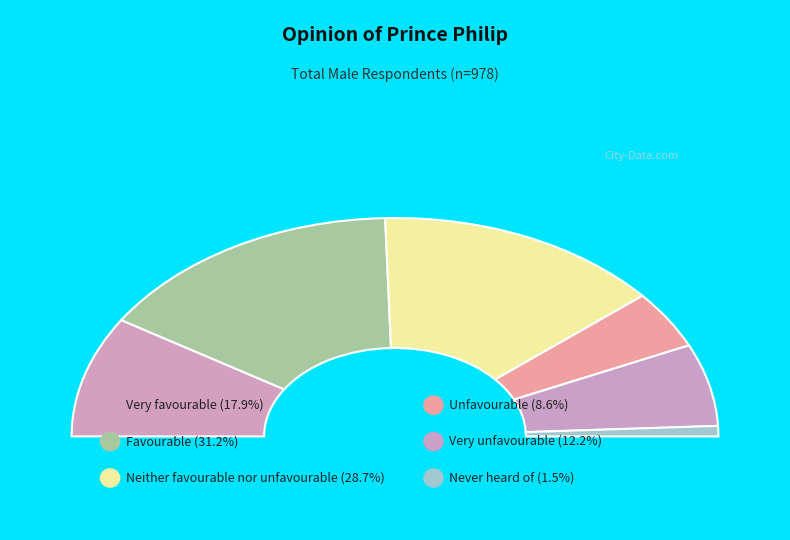

How many segments does this pie chart have?

6